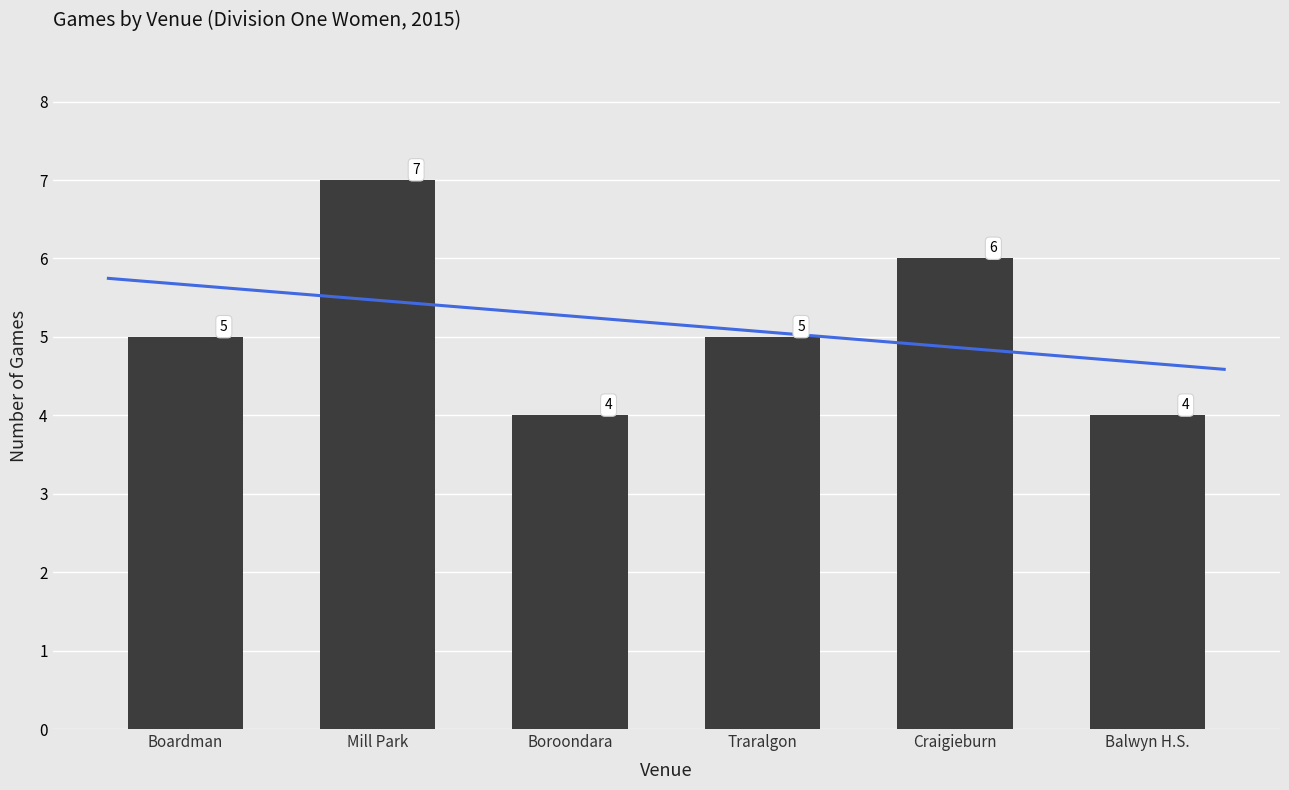

Are the bars horizontal?

No